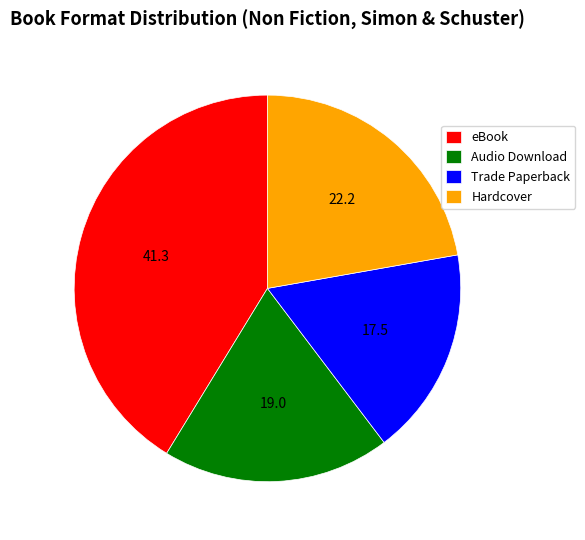

Is it true that Audio Download is 19% of the pie?

True